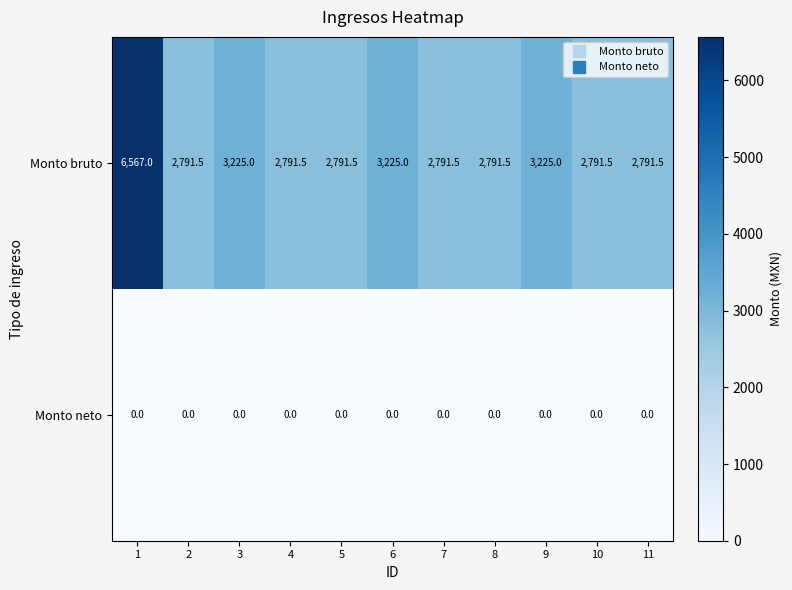

Which series has the largest range (max minus min)?

Monto bruto